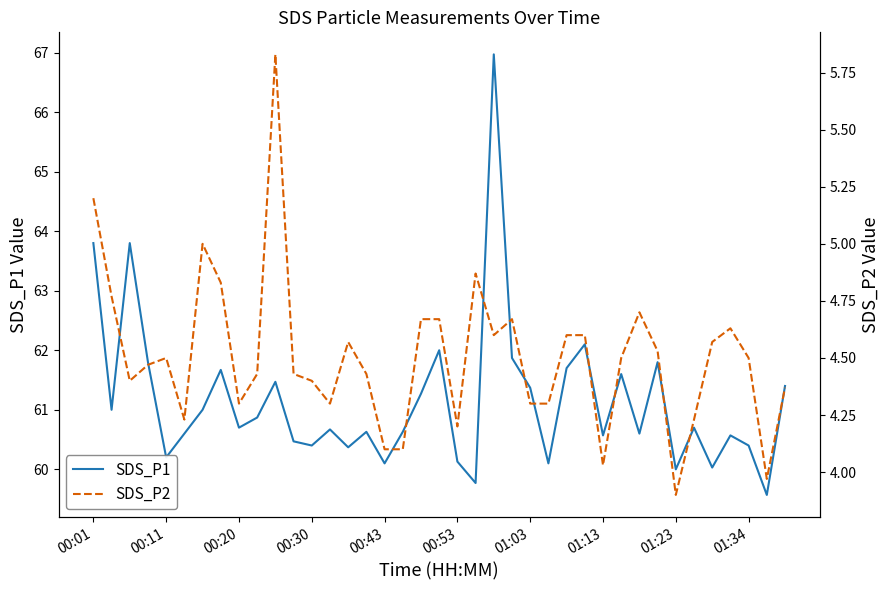

Read the SDS_P1 value at 34.

60.0